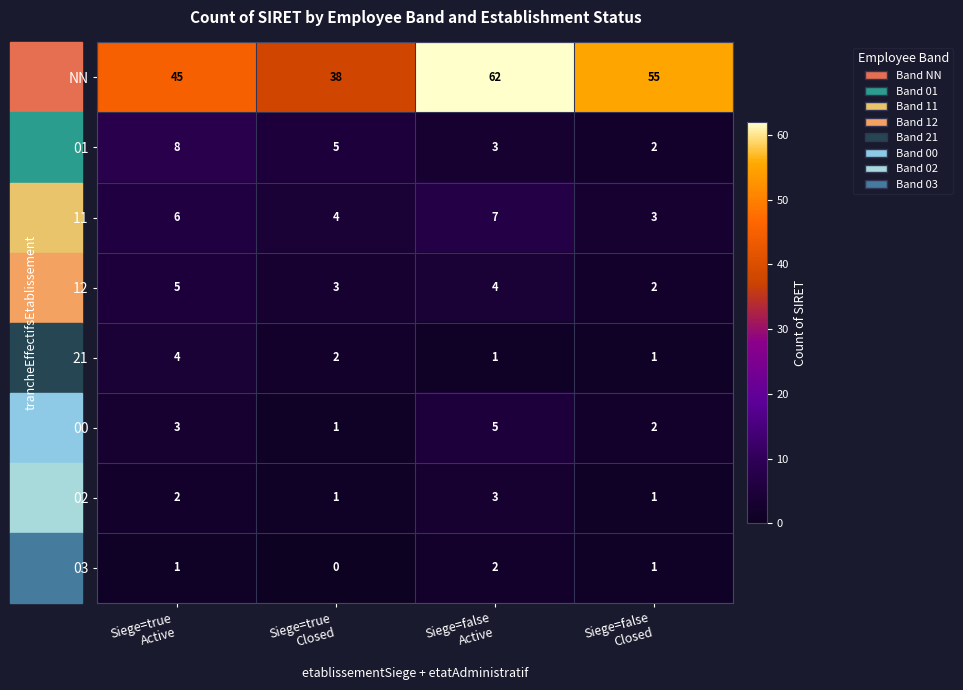

What is the average value of the 12 series?

4